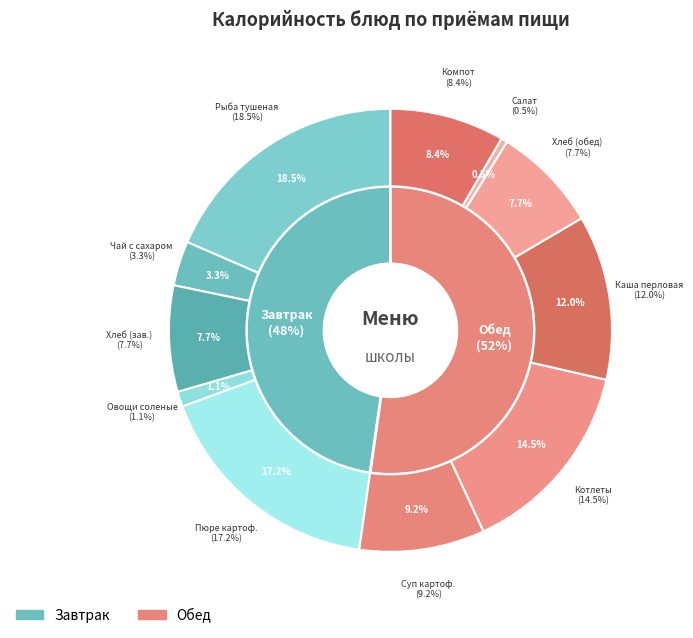

To the nearest percent, what portion does Хлеб пшеничный йодированный (обед) represent?

8%